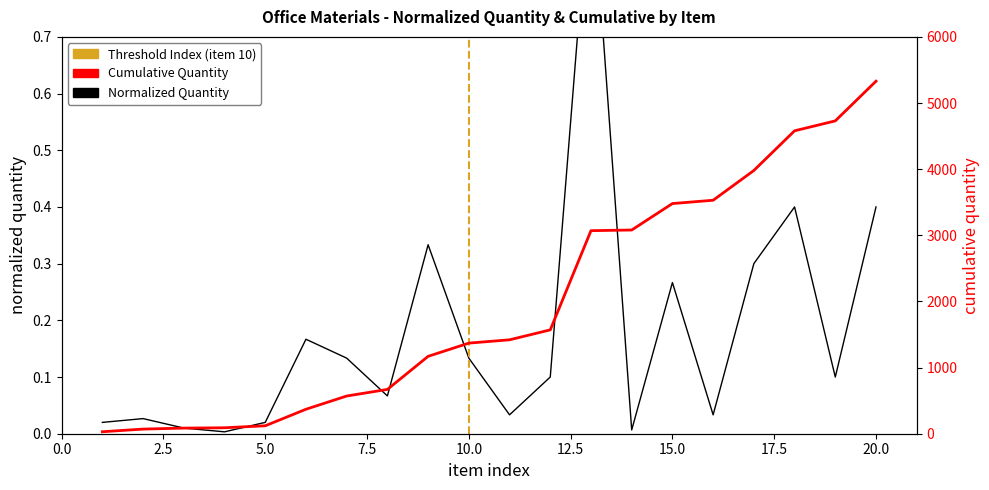

What is the sum of all Cumulative Quantity values?

39315.0